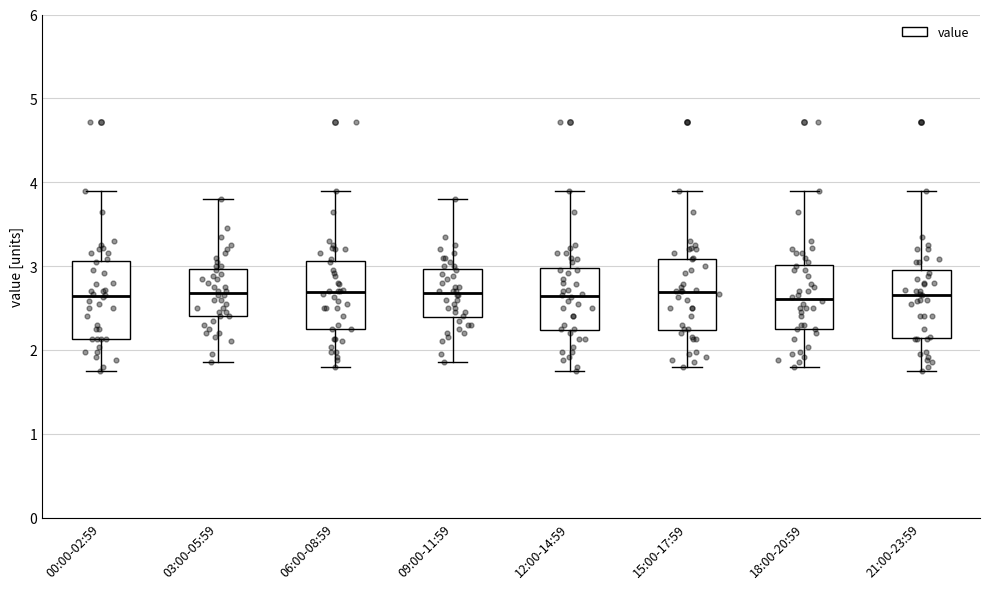

Reading left to right, transcribe this box plot: for each box, give where its median line is, the range the box spans, and where its two whiskers end, as read against the y-axis. The values are not printed on the chart, so give them approximately, as read against the axis.

00:00-02:59: median 2.6, box 2.1 to 3.1, whiskers 1.8 to 3.9
03:00-05:59: median 2.7, box 2.4 to 3.0, whiskers 1.9 to 3.8
06:00-08:59: median 2.7, box 2.3 to 3.1, whiskers 1.8 to 3.9
09:00-11:59: median 2.7, box 2.4 to 3.0, whiskers 1.9 to 3.8
12:00-14:59: median 2.6, box 2.2 to 3.0, whiskers 1.8 to 3.9
15:00-17:59: median 2.7, box 2.2 to 3.1, whiskers 1.8 to 3.9
18:00-20:59: median 2.6, box 2.3 to 3.0, whiskers 1.8 to 3.9
21:00-23:59: median 2.7, box 2.1 to 3.0, whiskers 1.8 to 3.9